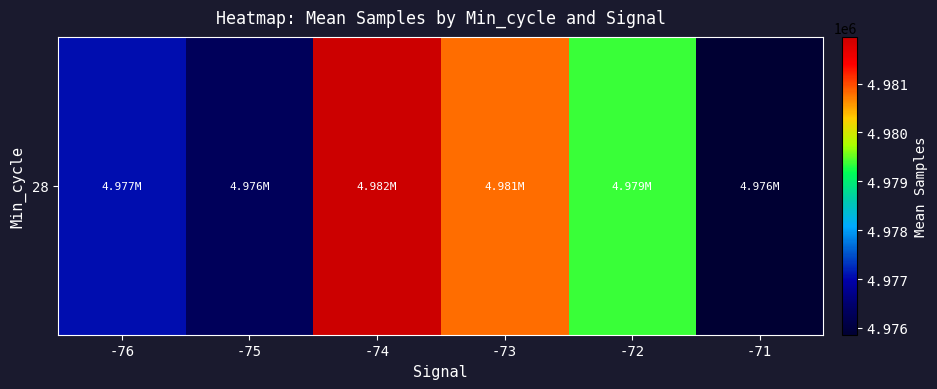

Reading right to left, extract all data points from this chart.

4975862.0	4979366.0	4980789.8	4981954.8	4976307.0	4977070.0